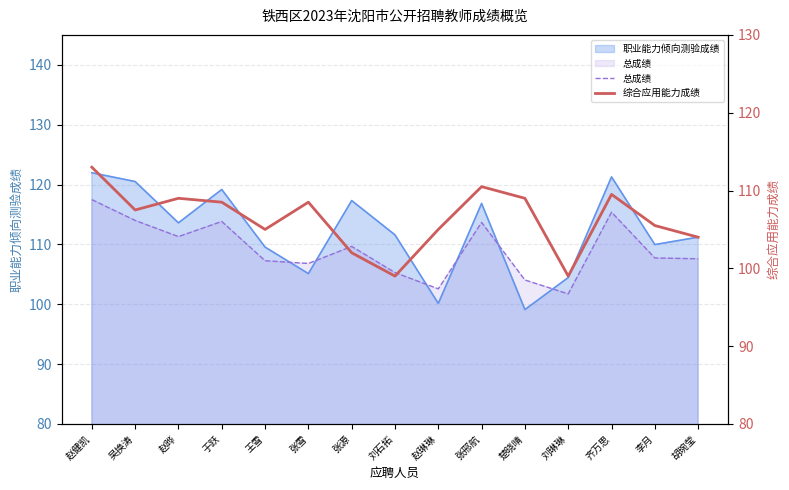

What position from the left is 张雪?

6